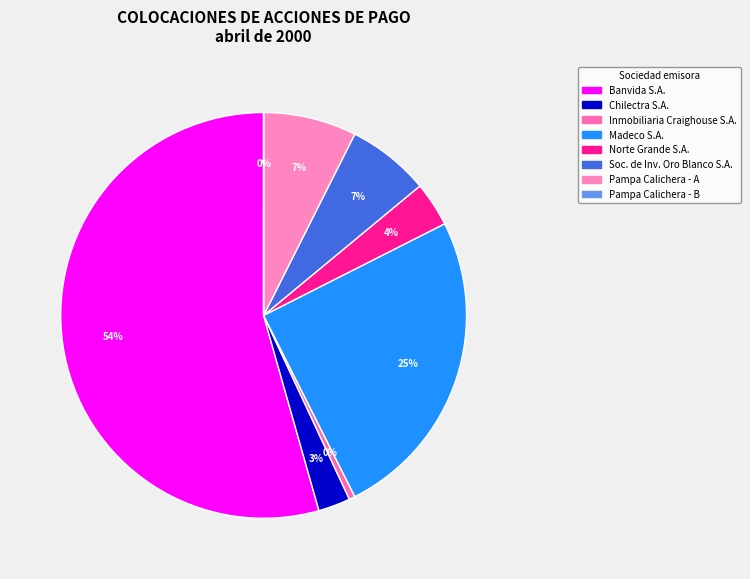

Is it true that Banvida S.A. is 54% of the pie?

True